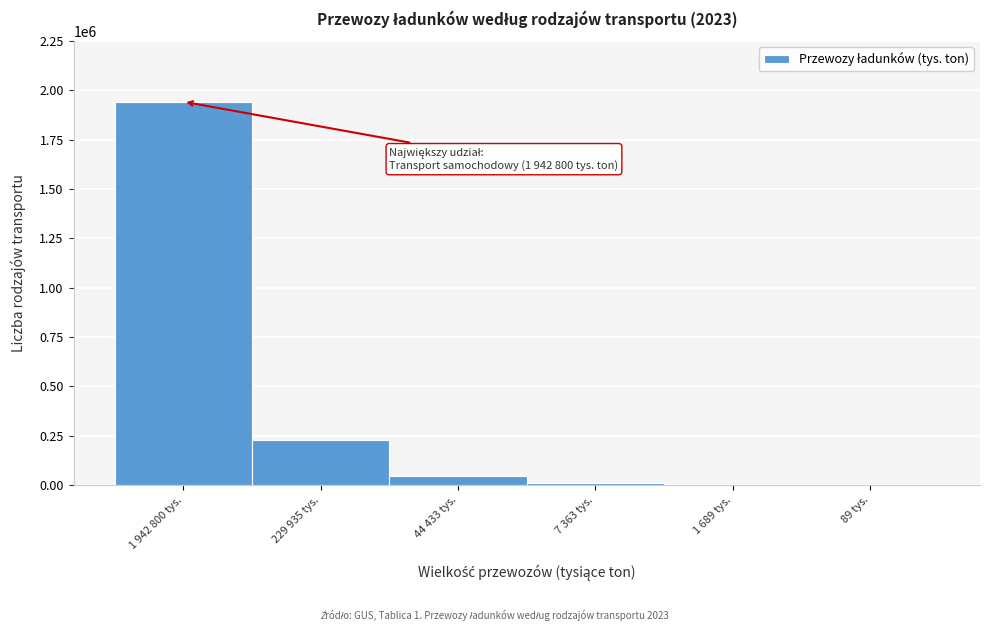

The value at 1 942 800 tys. is 1942800. True or false?

True